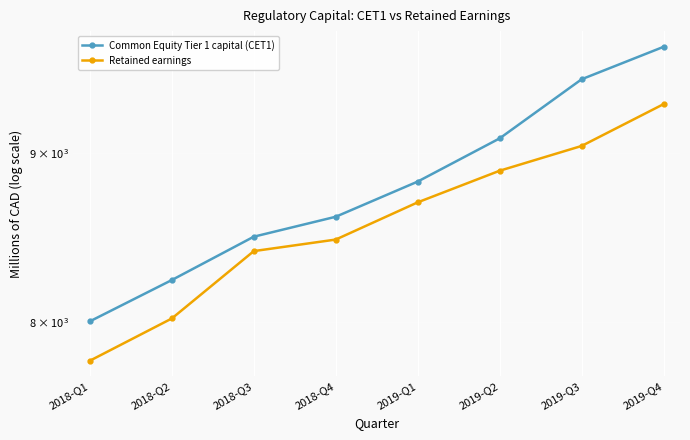

Is it true that Common Equity Tier 1 capital (CET1) equals 8822 at 2019-Q1?

True